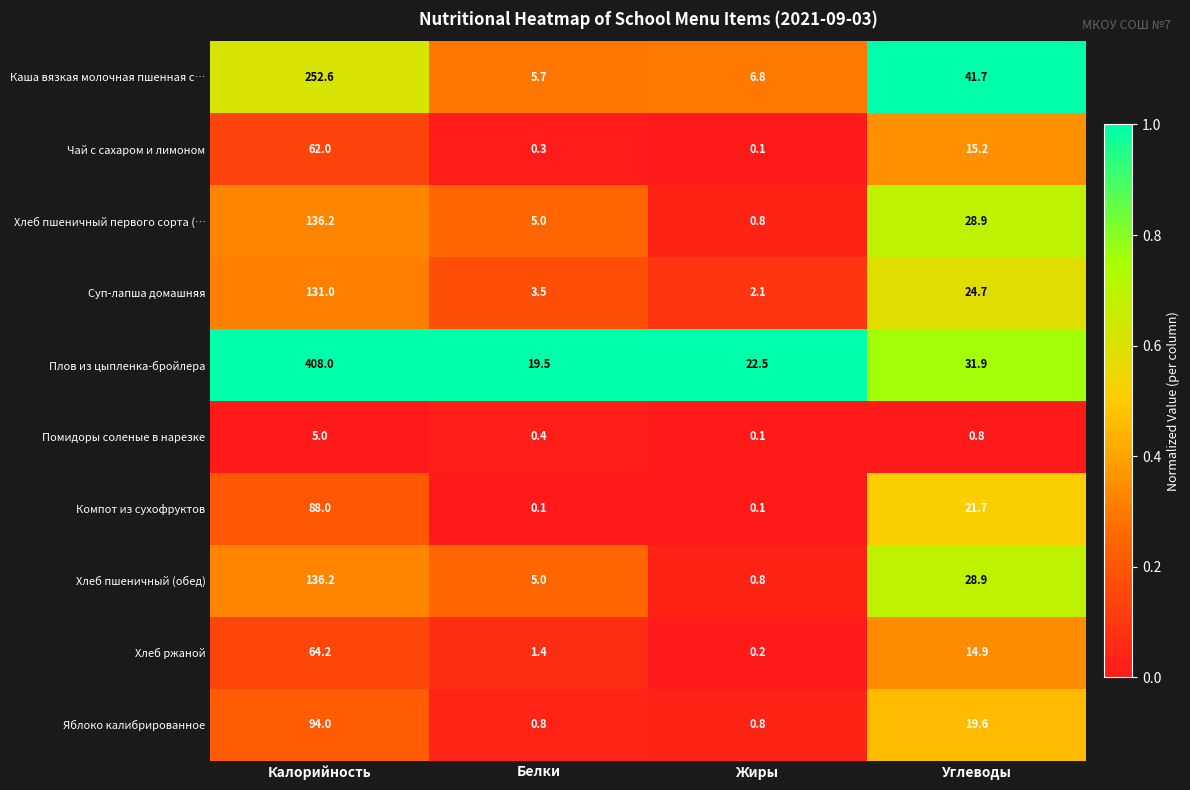

What is the maximum value shown in the chart?

408.0